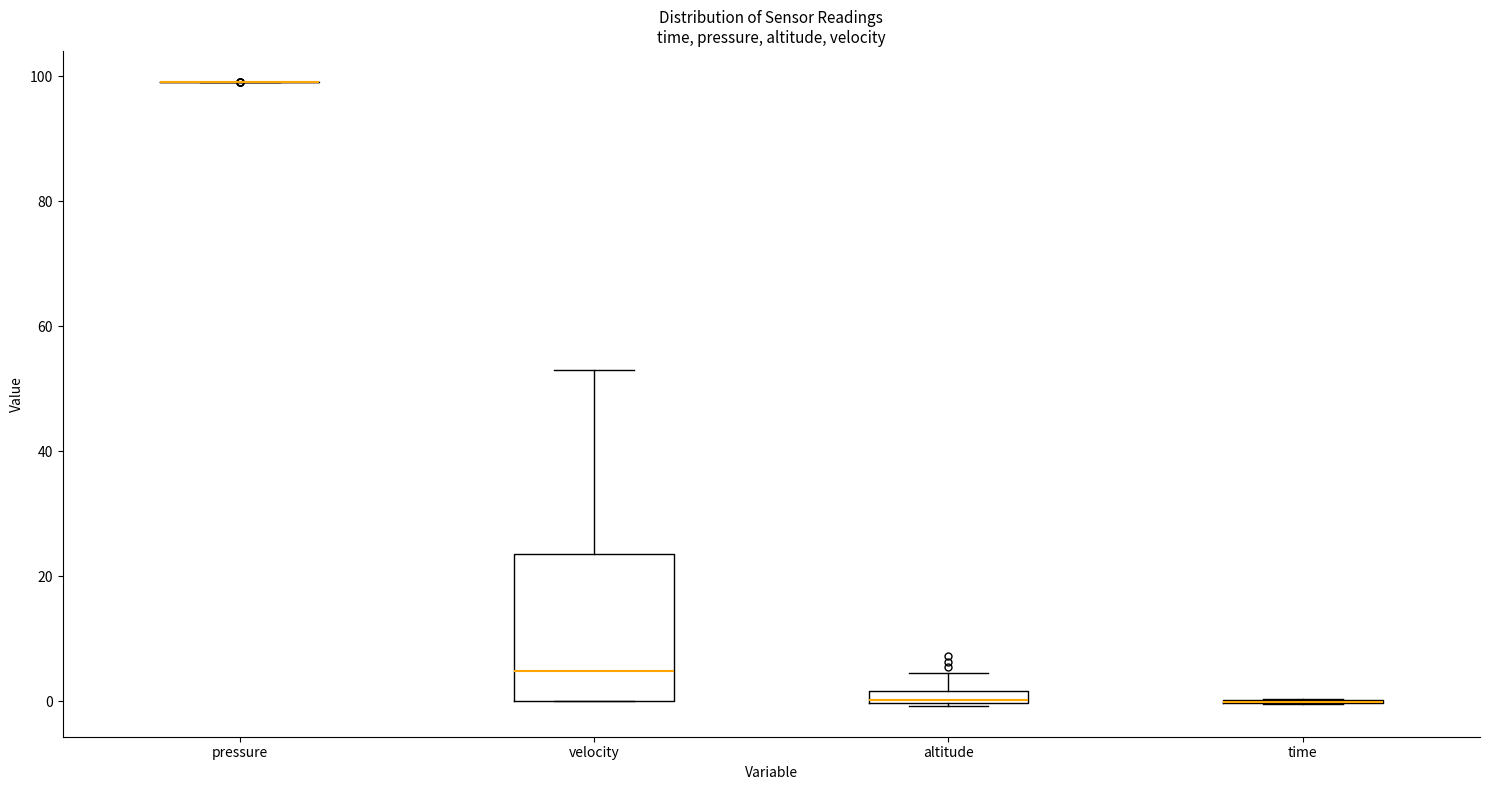

Comparing the boxes themselves (not the whiskers), which one is the tallest?

velocity